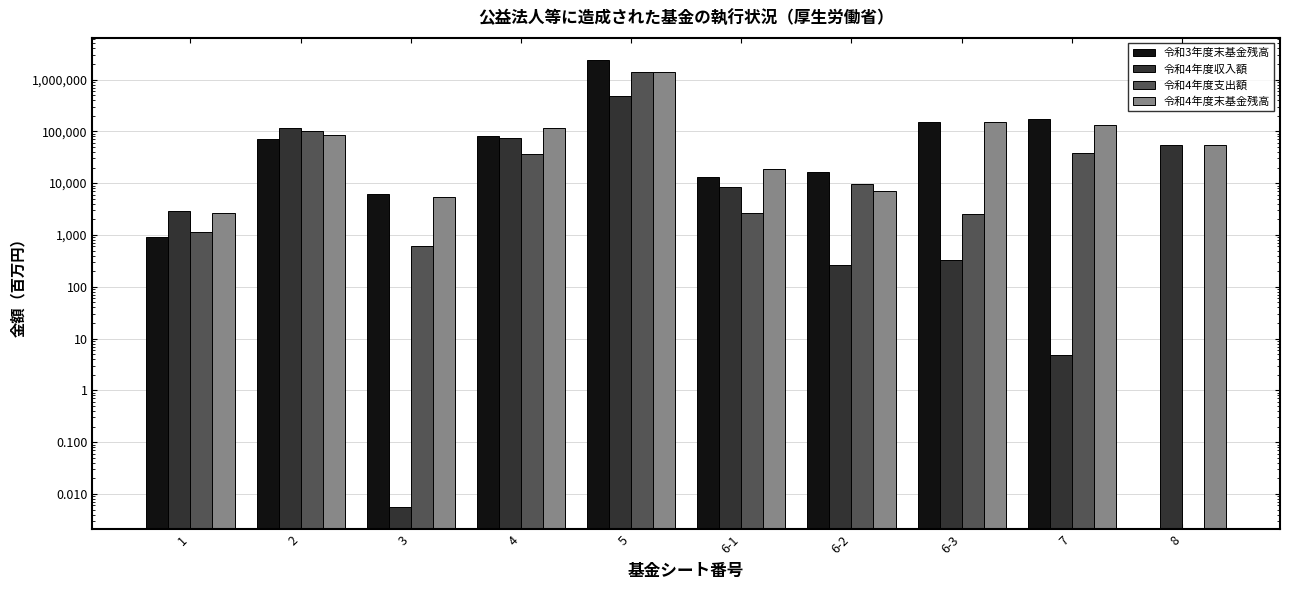

At 6-3, list the series in order from smallest to largest.

令和4年度収入額, 令和4年度支出額, 令和4年度末基金残高, 令和3年度末基金残高